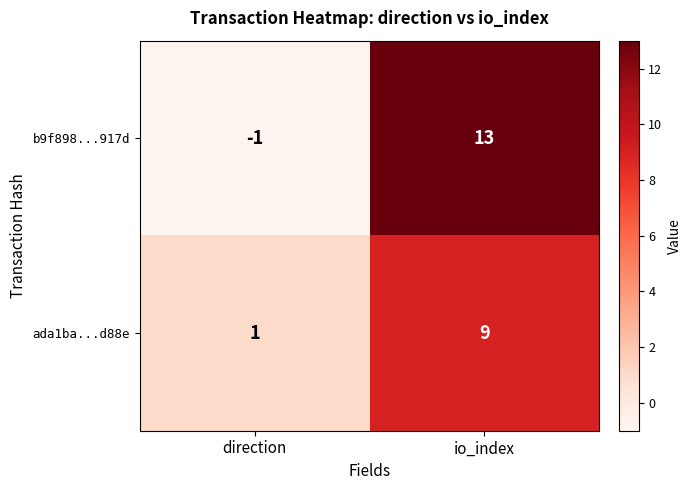

Count the number of categories in the chart.

2